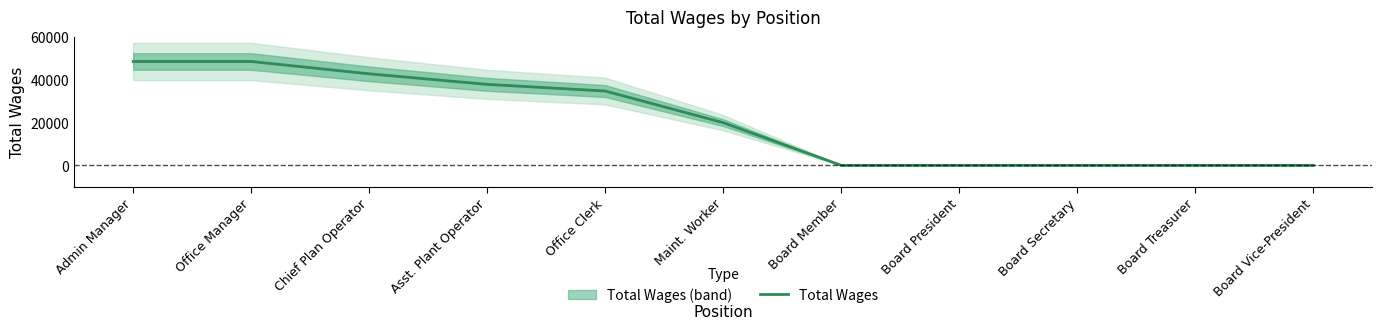

What is the label of the 10th point from the right?

Office Manager